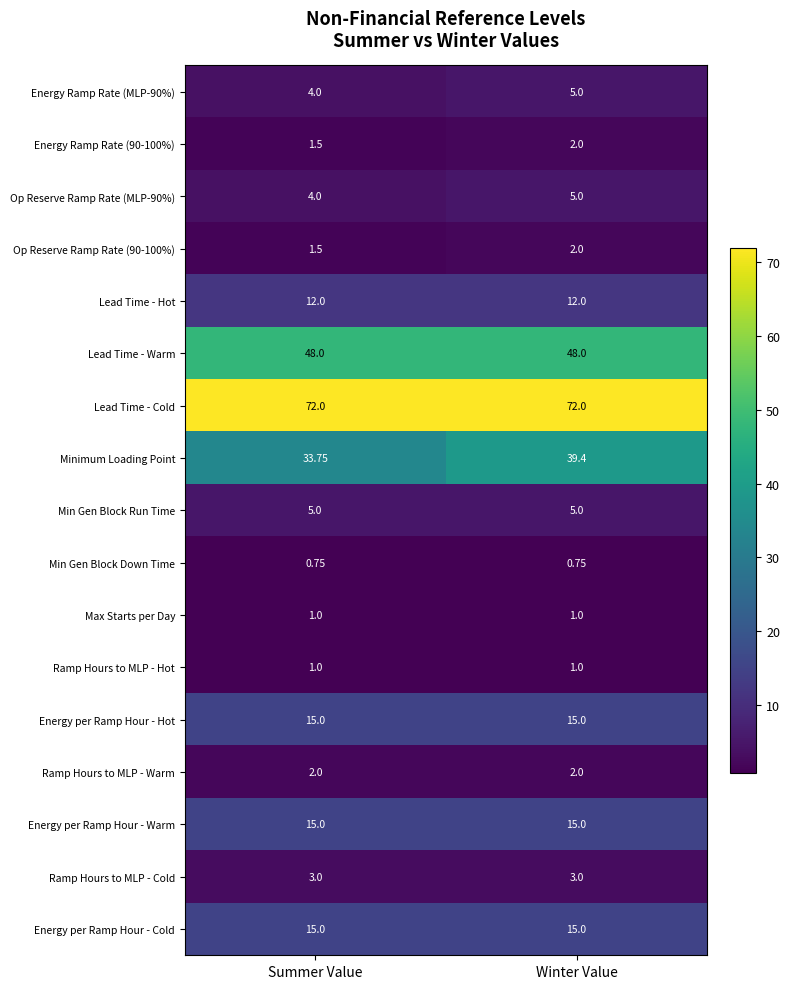

Which series has the largest total across all categories?

Lead Time - Cold